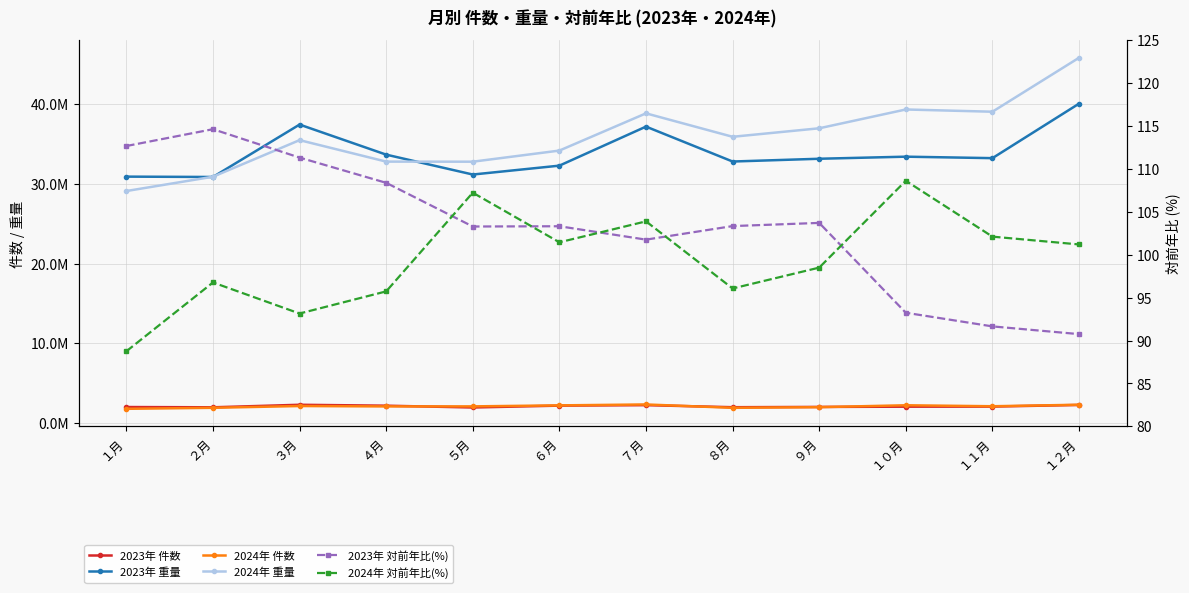

What is the difference between the maximum and second lowest values in the 2023年 対前年比(%) series?

23.0